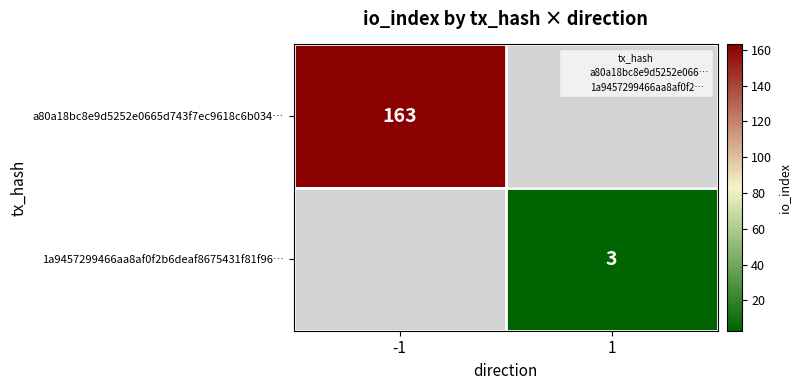

Which series has the widest spread of values?

a80a18bc8e9d5252e0665d743f7ec9618c6b034…